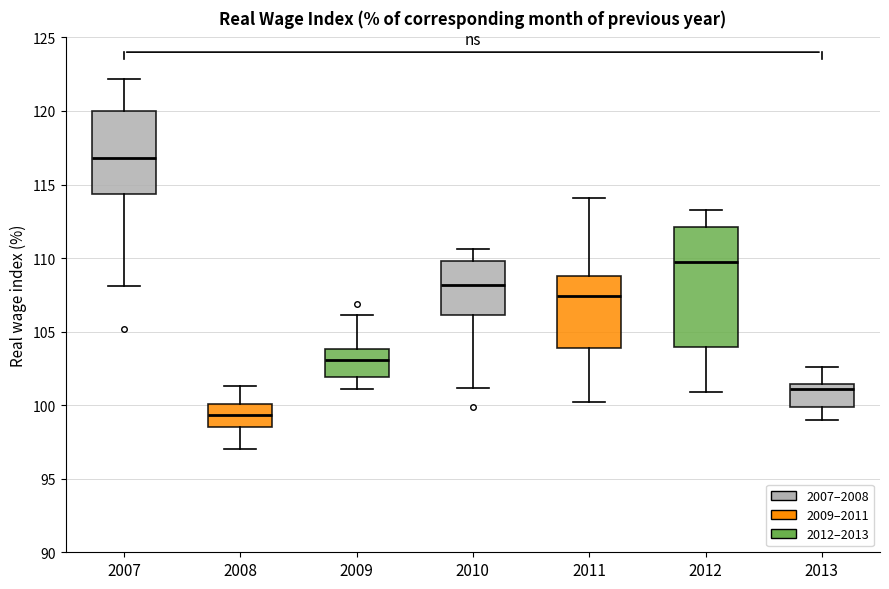

Comparing the boxes themselves (not the whiskers), which one is the tallest?

2012